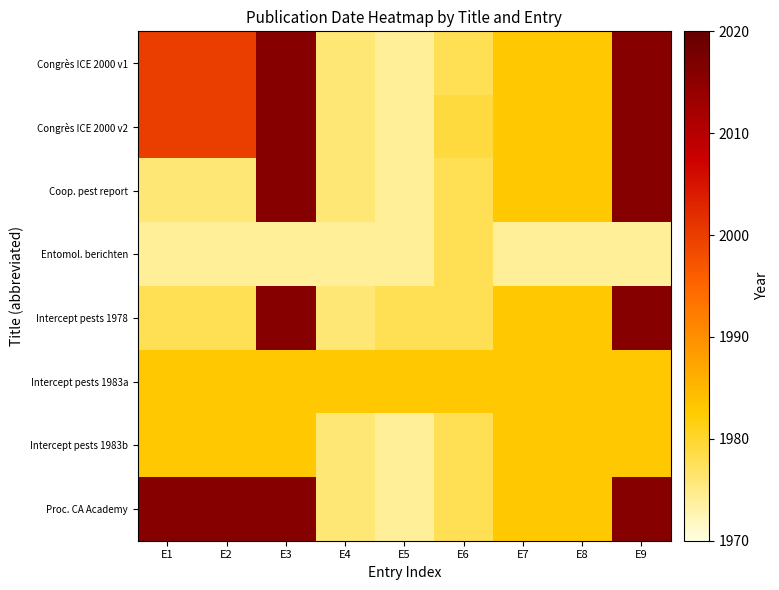

Which series has the widest spread of values?

Congrès ICE 2000 v1